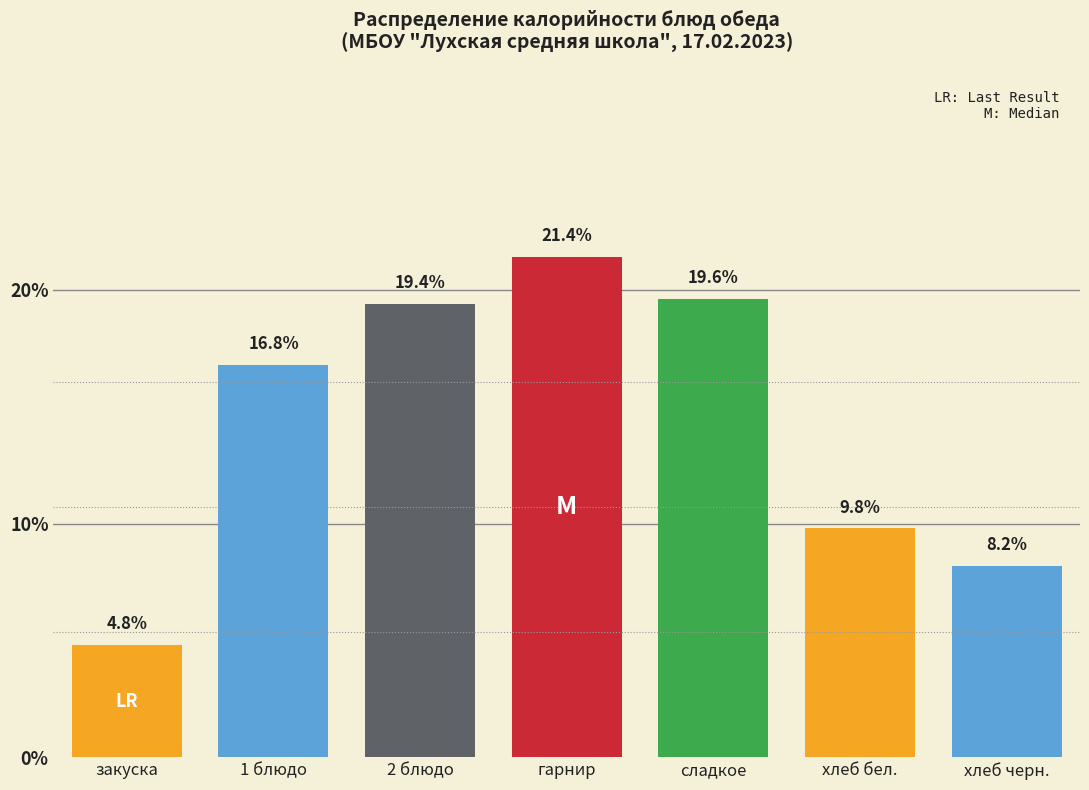

Reading left to right, extract all data points from this chart.

закуска=4.8	1 блюдо=16.8	2 блюдо=19.4	гарнир=21.4	сладкое=19.6	хлеб бел.=9.8	хлеб черн.=8.2